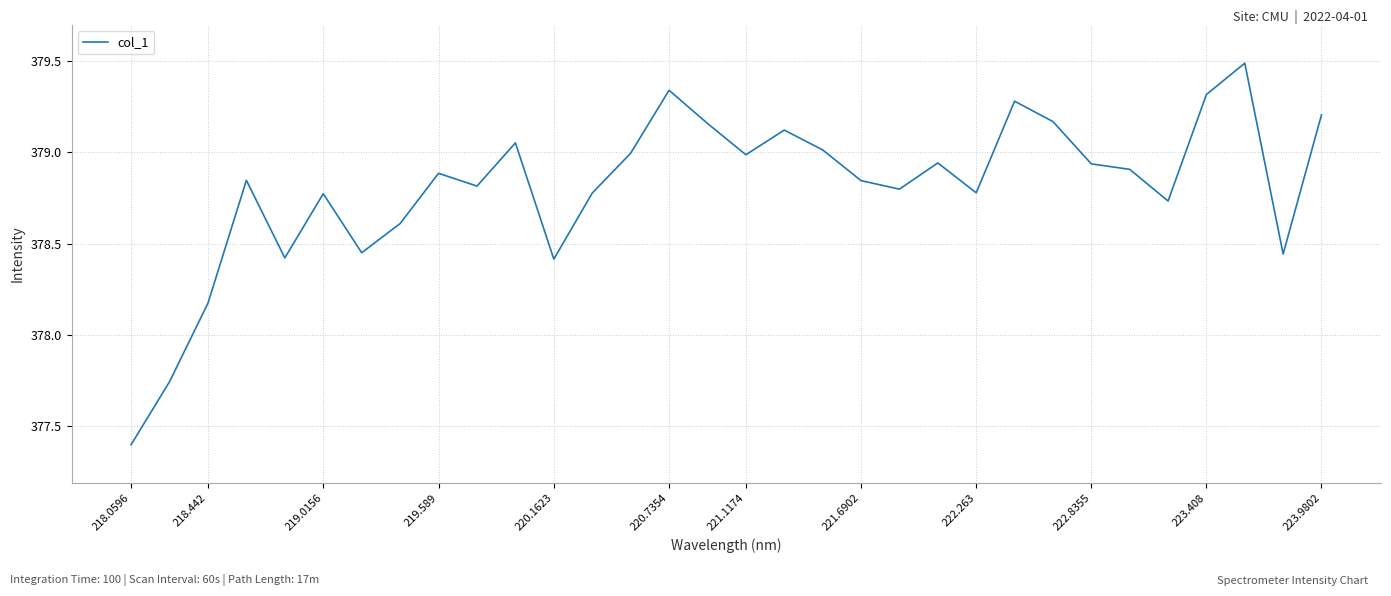

What is the maximum value shown in the chart?

379.5